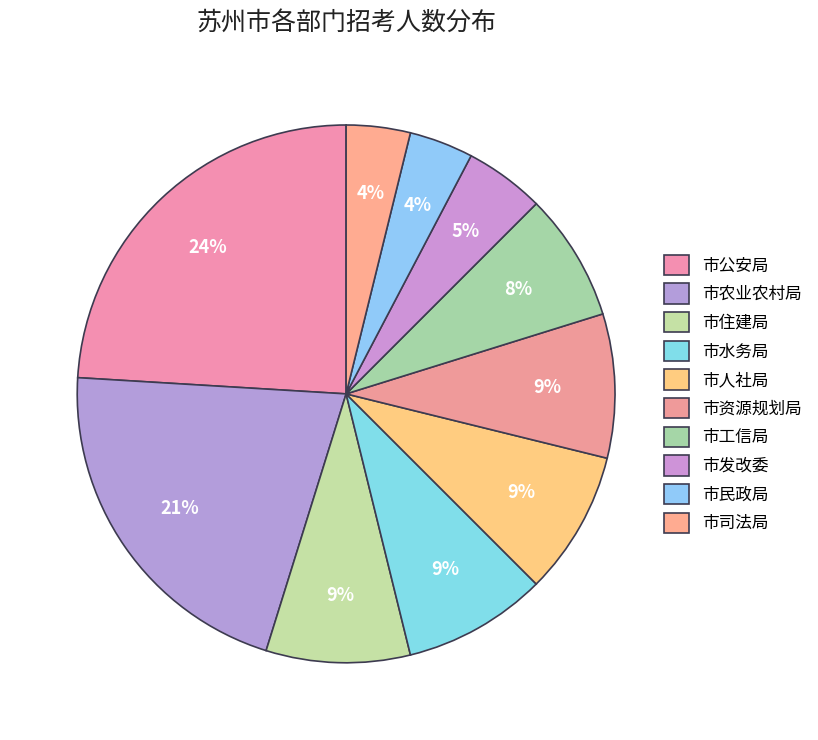

Count the number of slices in the pie.

10